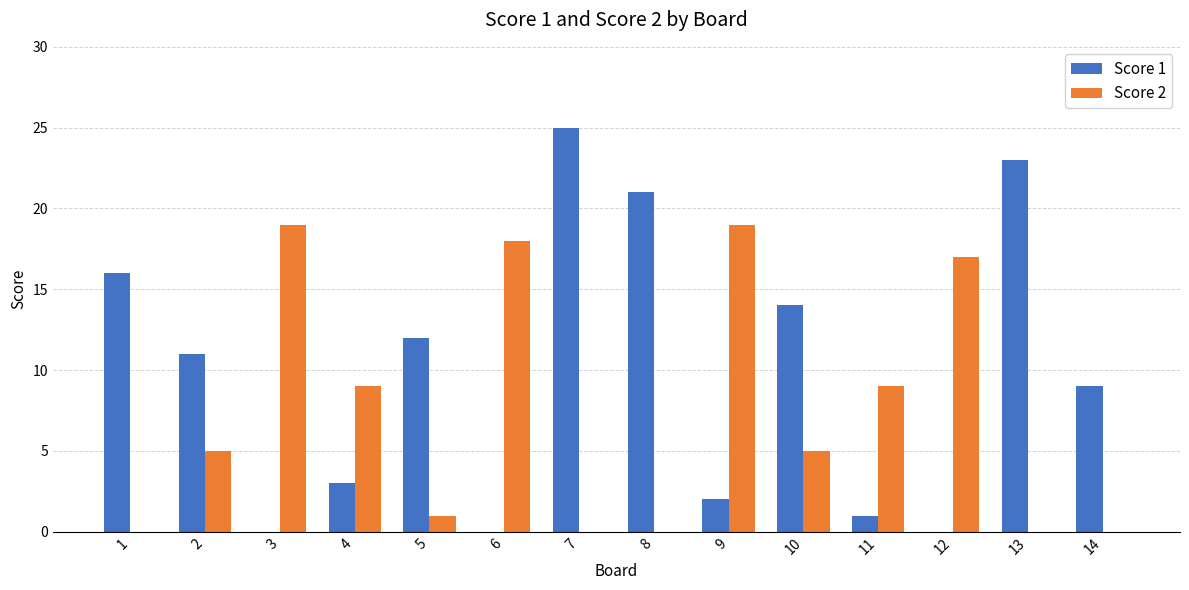

What is the total value across all series at 1?

16